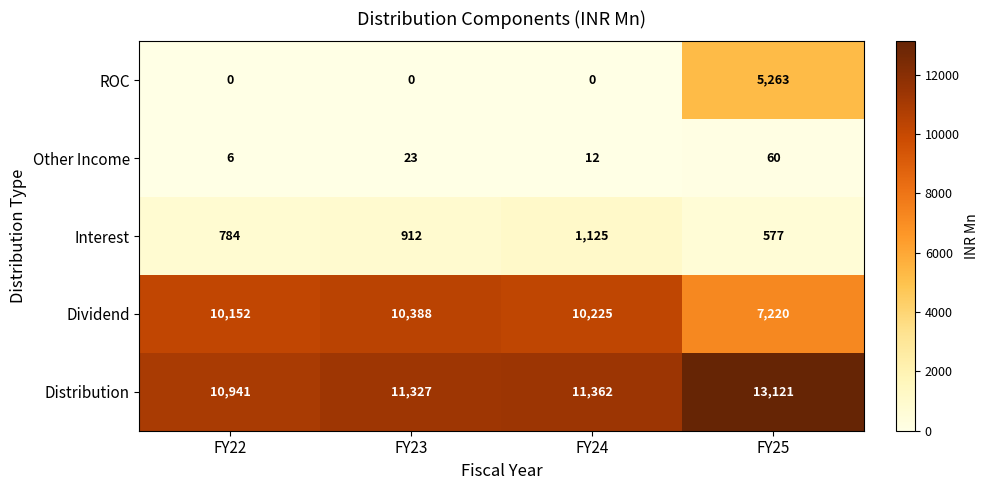

Reading right to left, extract all data points from this chart.

ROC: FY25=5263	FY24=0	FY23=0	FY22=0
Other Income: FY25=60	FY24=12	FY23=23	FY22=6
Interest: FY25=577	FY24=1125	FY23=912	FY22=784
Dividend: FY25=7220	FY24=10225	FY23=10388	FY22=10152
Distribution: FY25=13121	FY24=11362	FY23=11327	FY22=10941